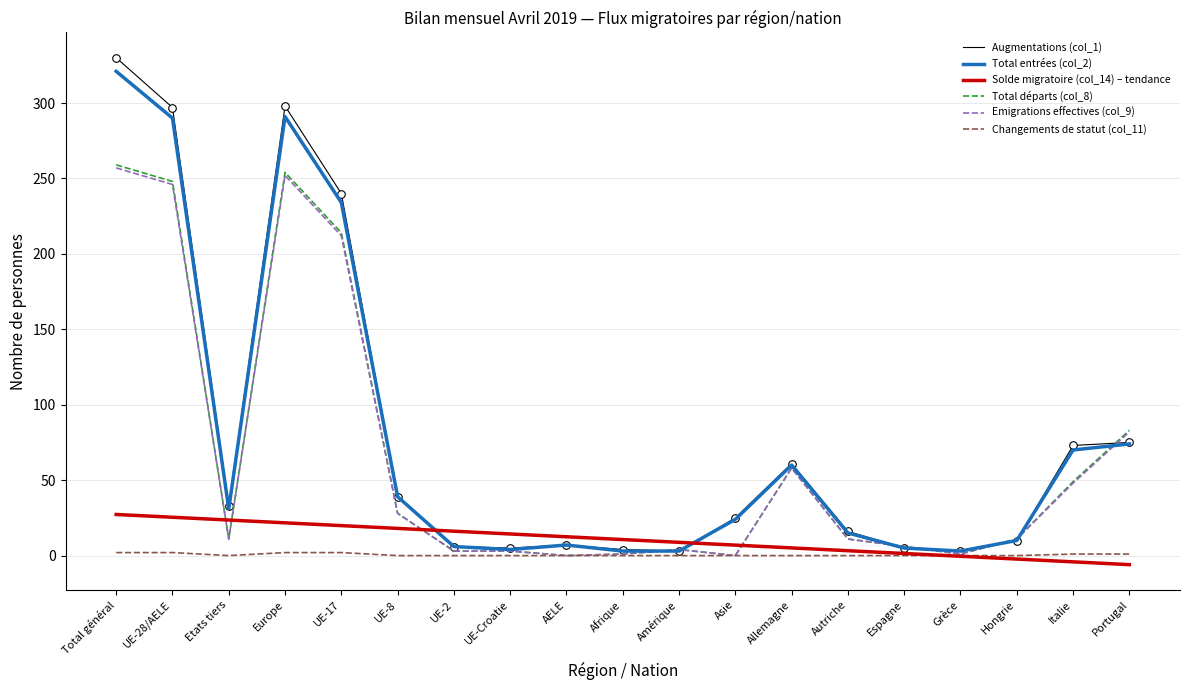

At which category is the sum across all series the highest?

Total général